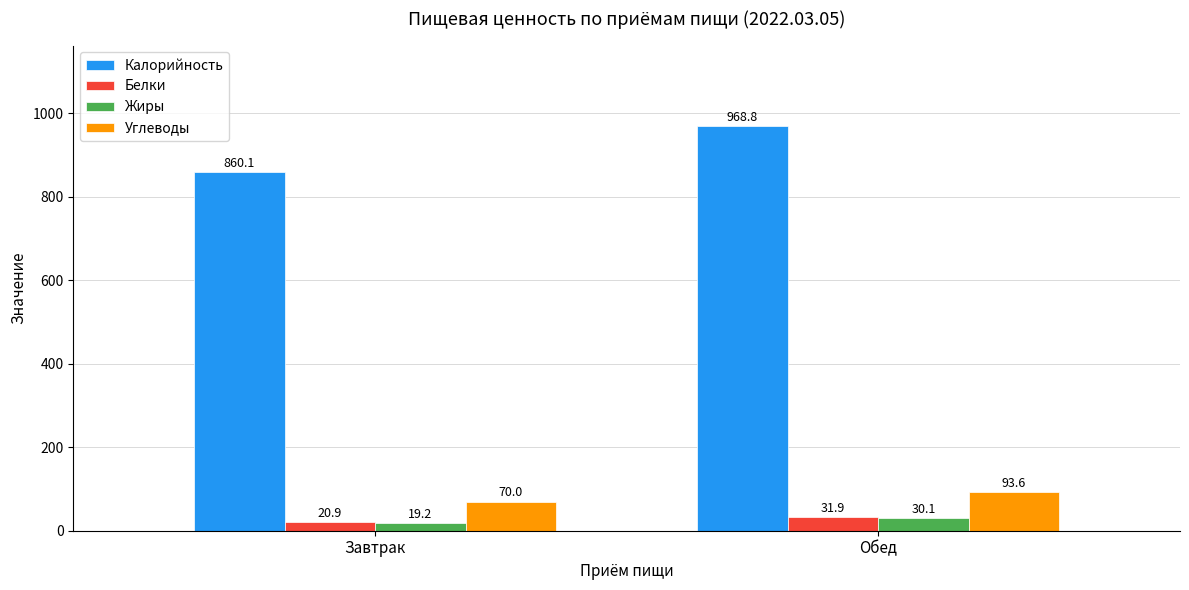

Does the chart contain stacked bars?

No